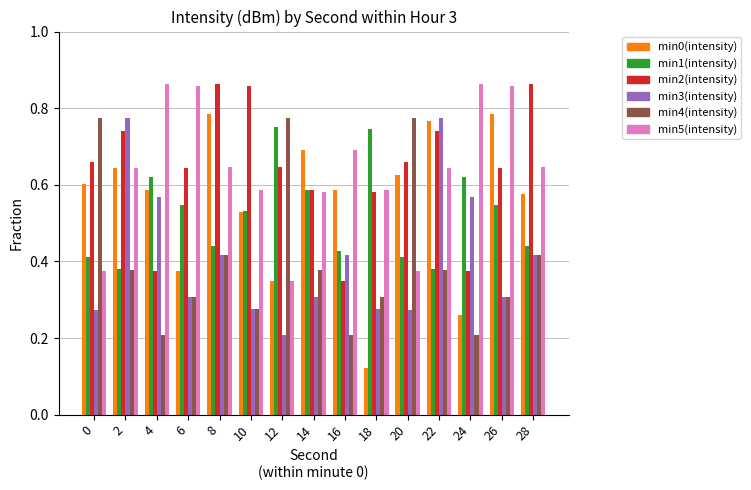

What is the total value across all series at 4?

3.2